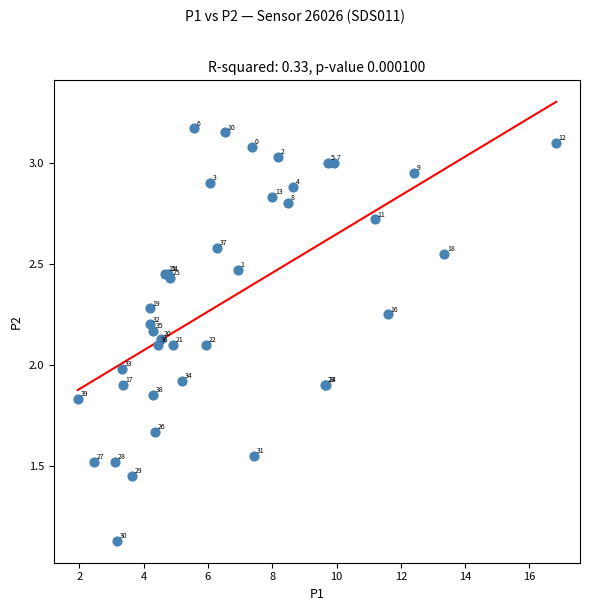

What Y value in the scatter plot is closest to 2?

2.0